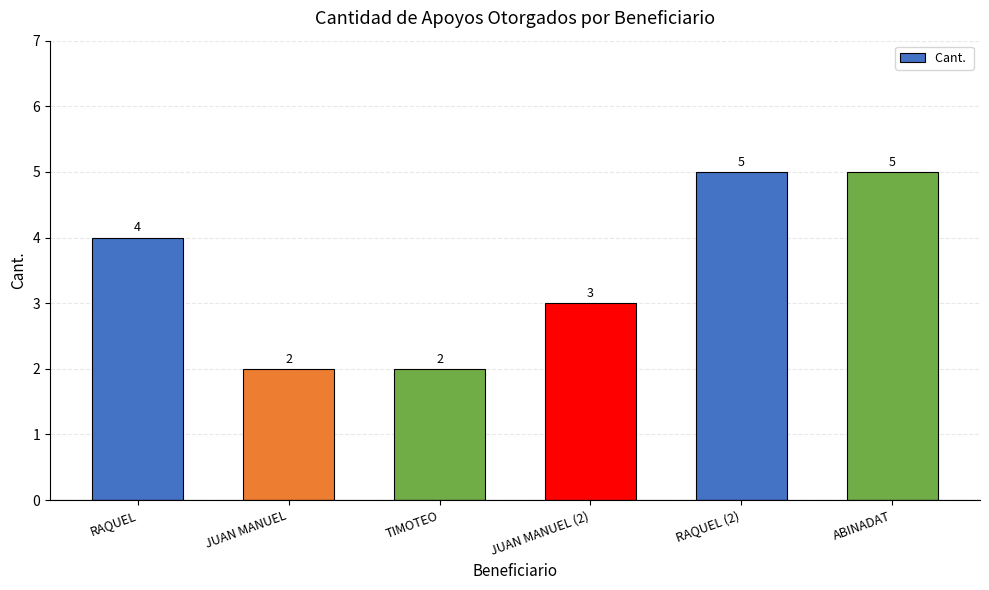

What is the approximate value at RAQUEL?

4